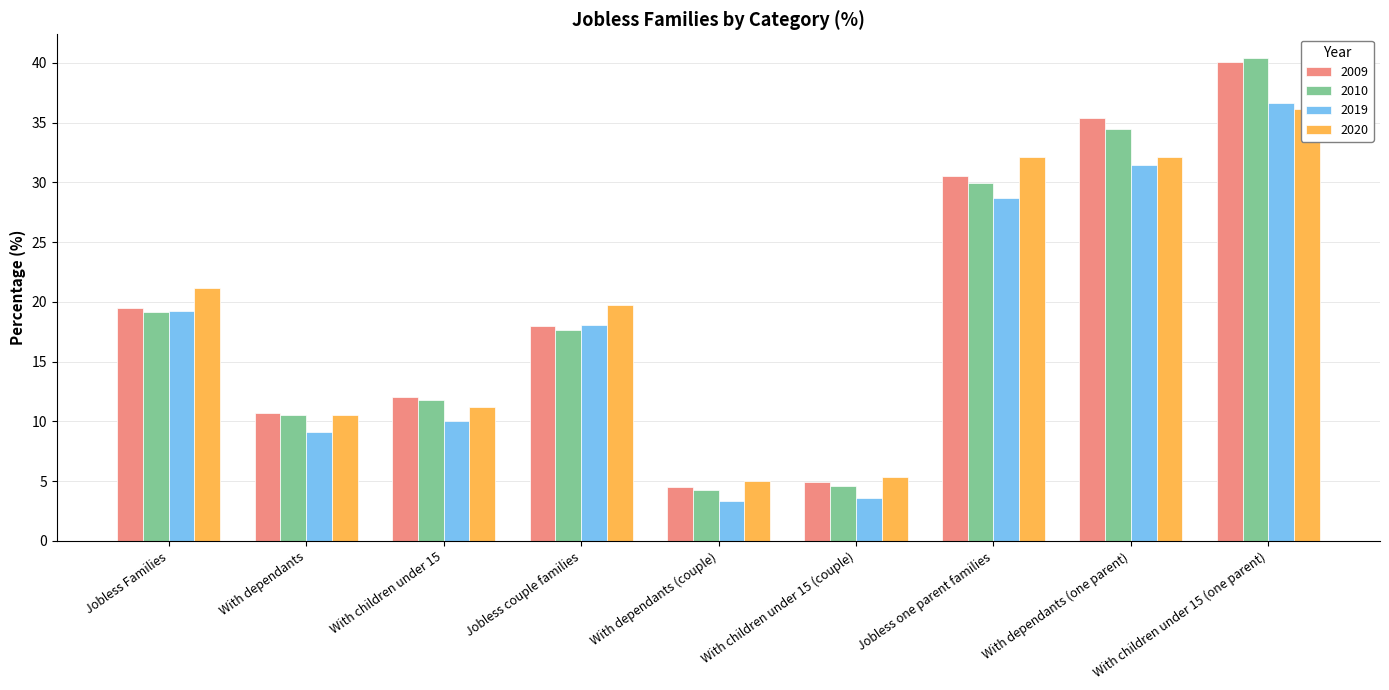

What is the maximum value shown in the chart?

40.4